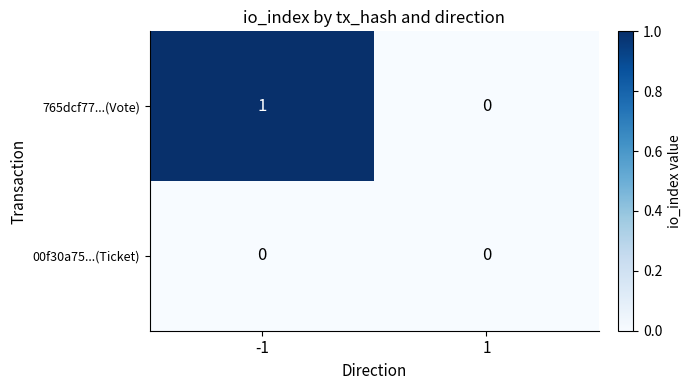

Which series changed the most between -1 and 1?

765dcf77...(Vote)